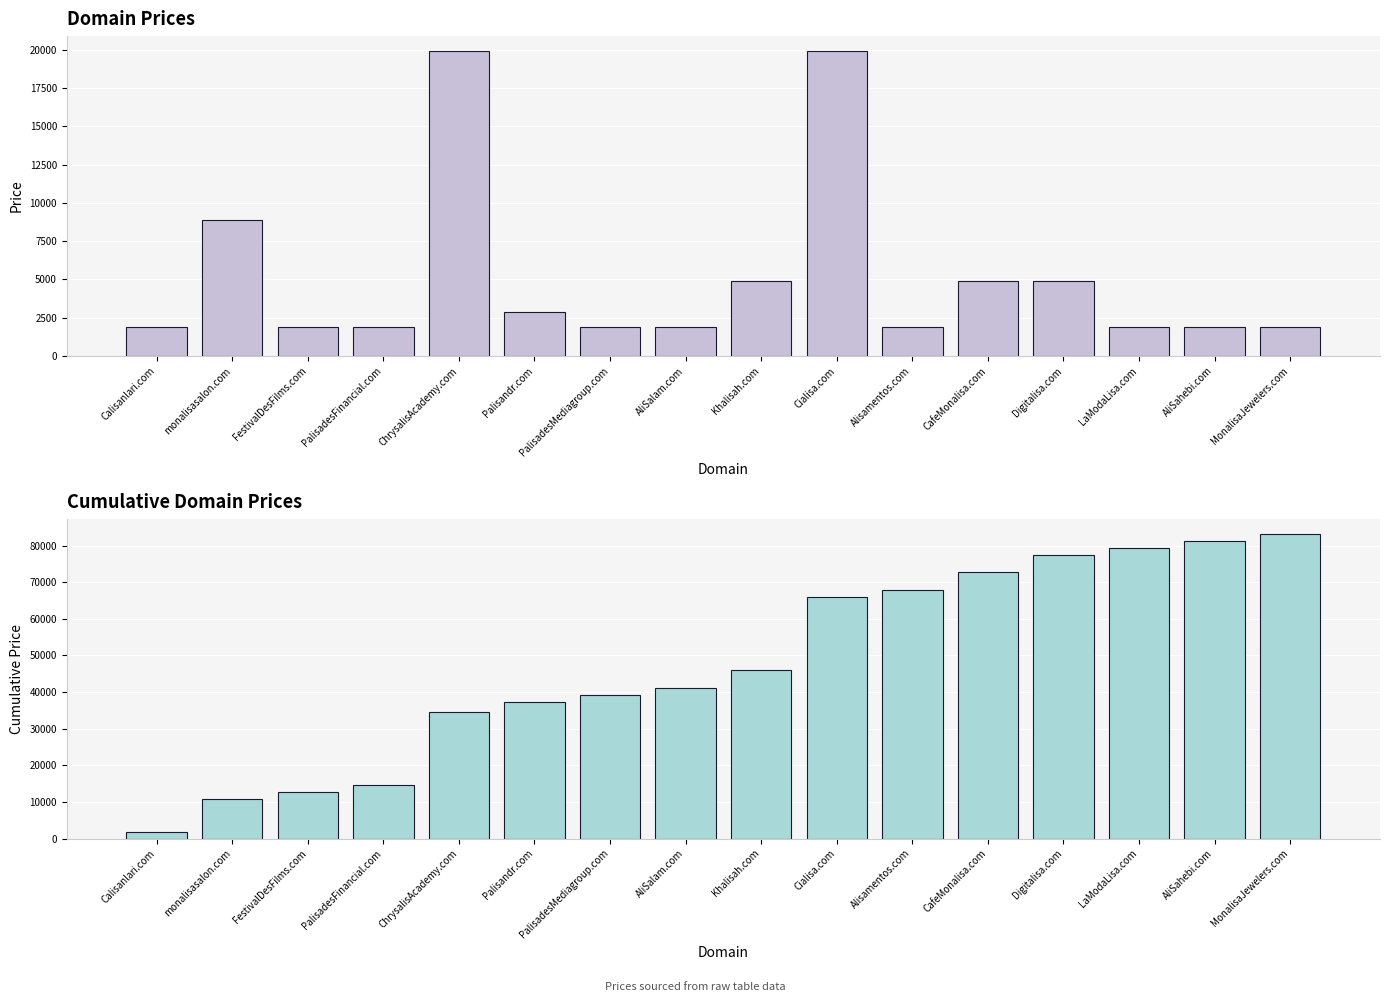

What are all the series names shown in the legend?

Price, Cumulative Price